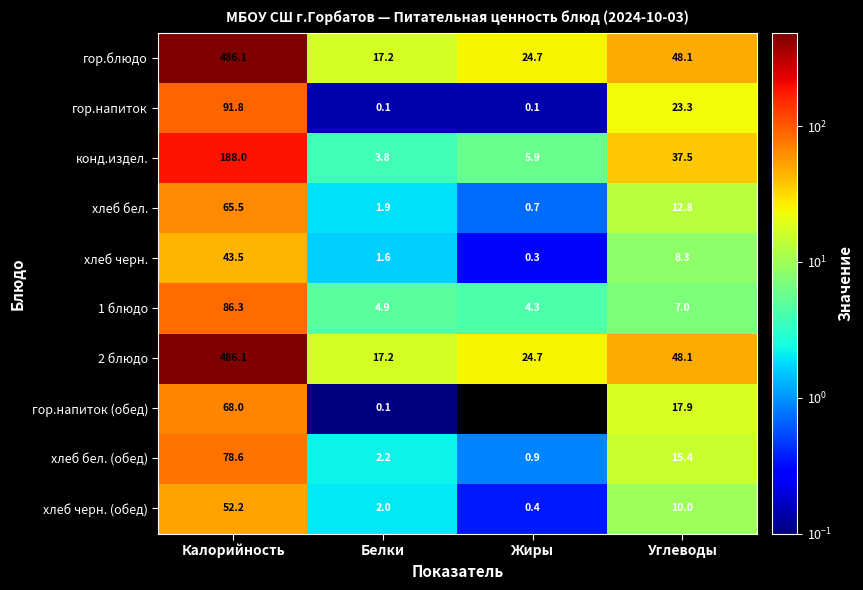

What is the spread (max minus min) of values at Белки?

17.1